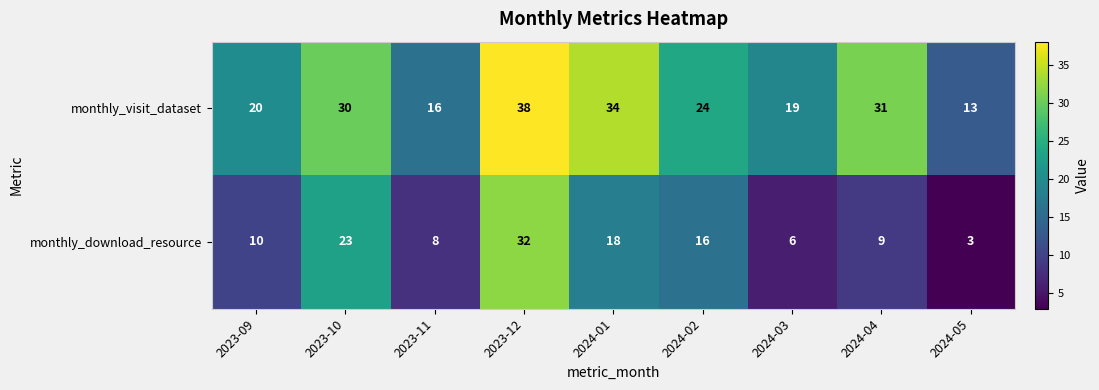

At which label does monthly_download_resource reach its peak?

2023-12